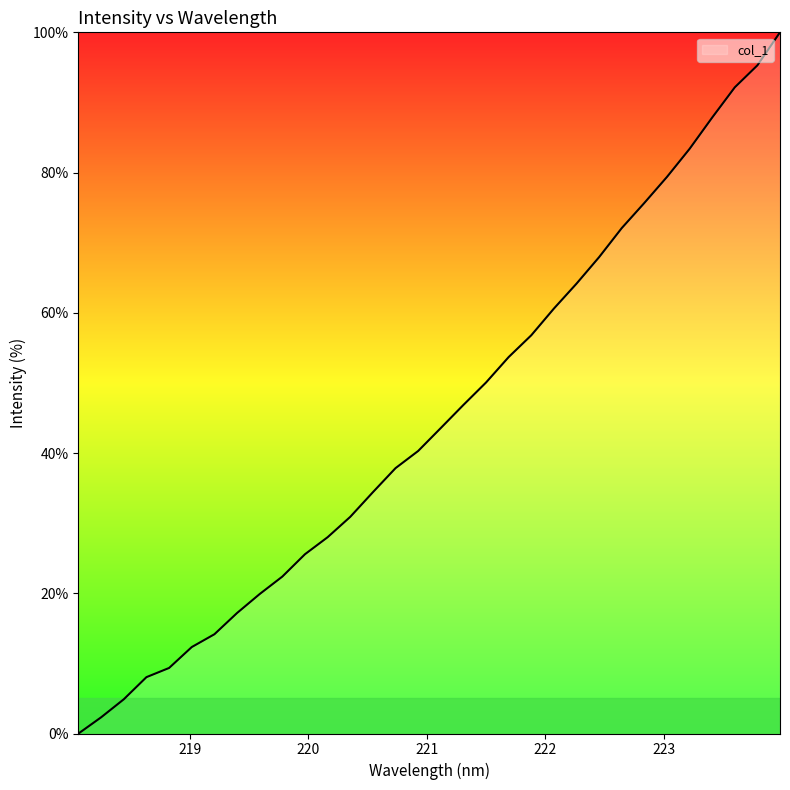

What is the maximum value shown in the chart?

100.0